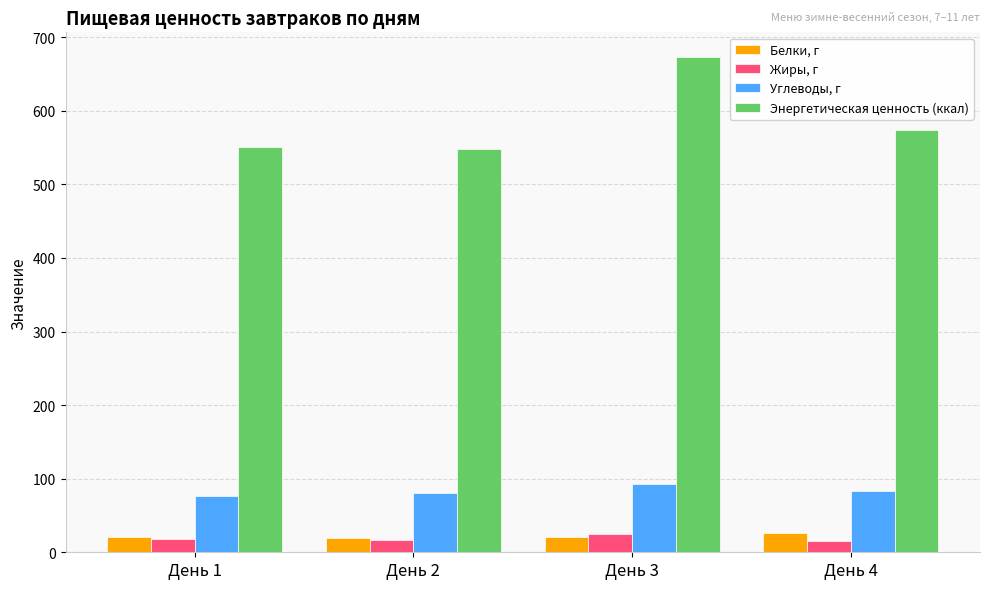

Is the value of Белки, г at День 1 greater than the value of Углеводы, г at День 3?

No